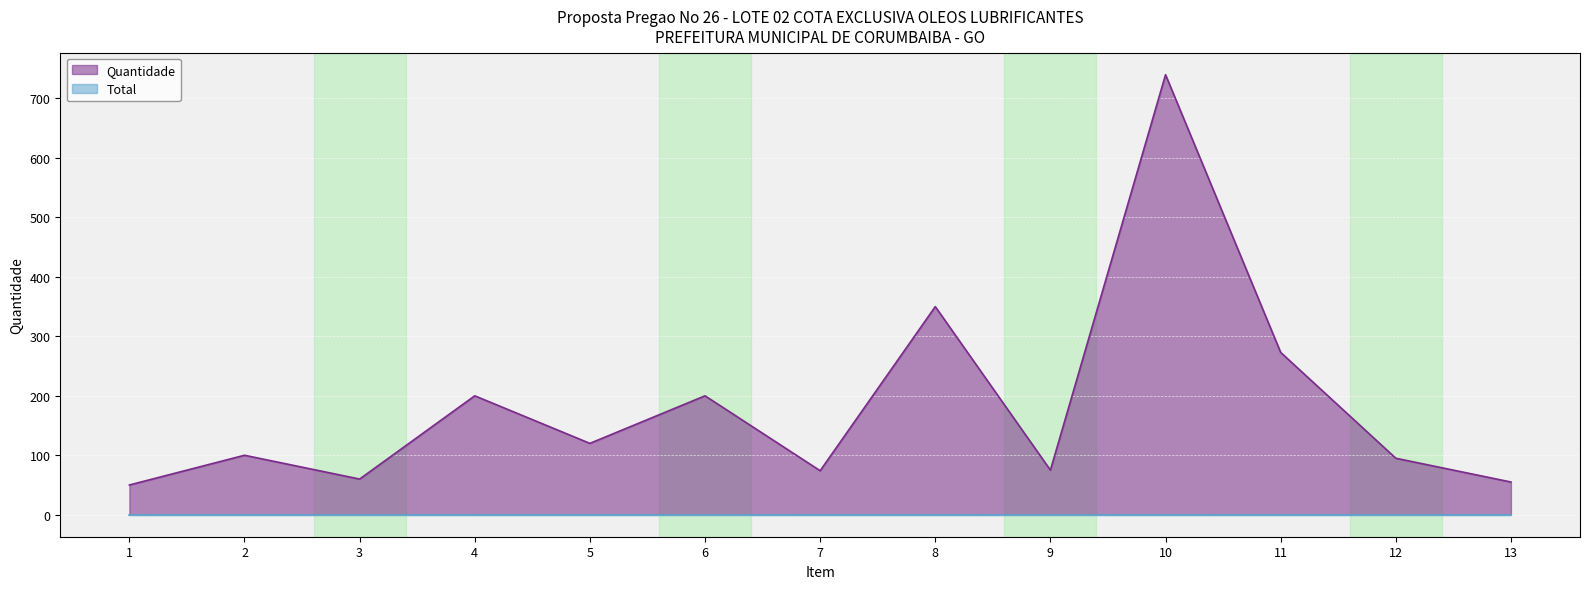

Reading left to right, extract all data points from this chart.

50	100	60	200	120	200	74	350	75	740	273	95	55